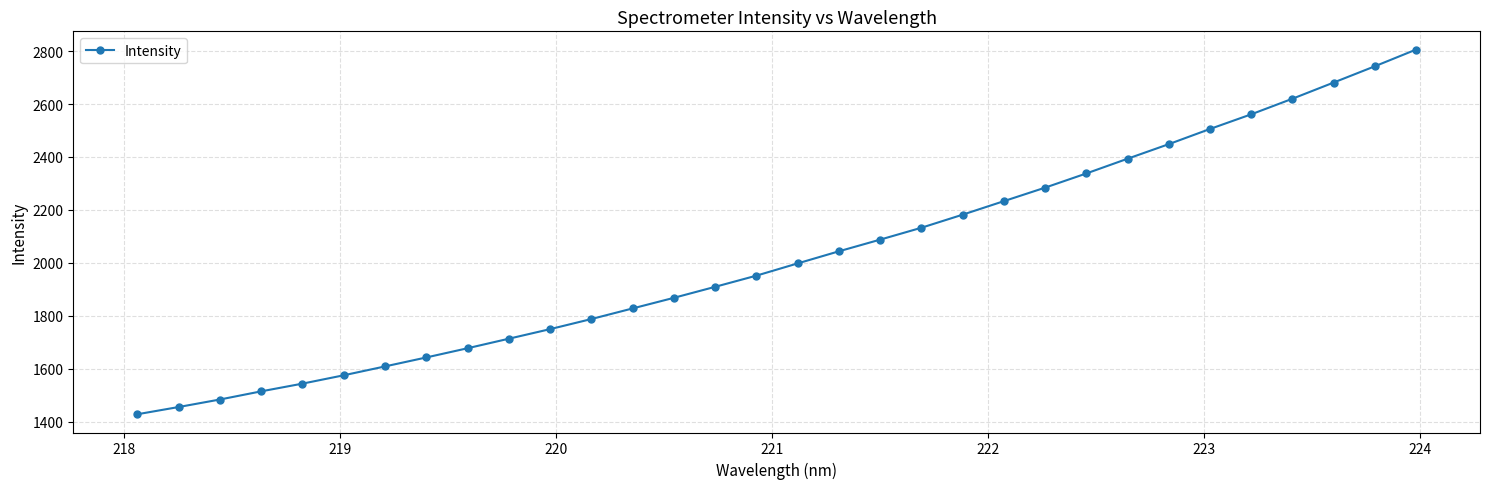

What is the value of the 29th point from the left?

2620.1